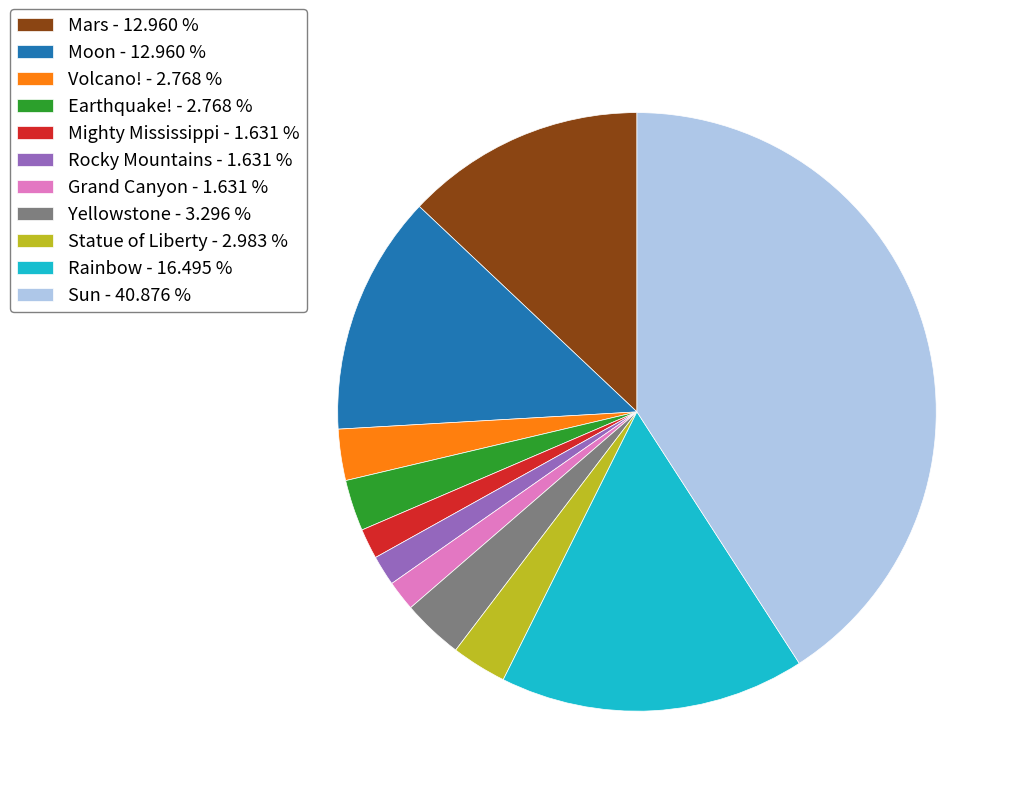

Which category has the biggest portion of the pie?

Sun